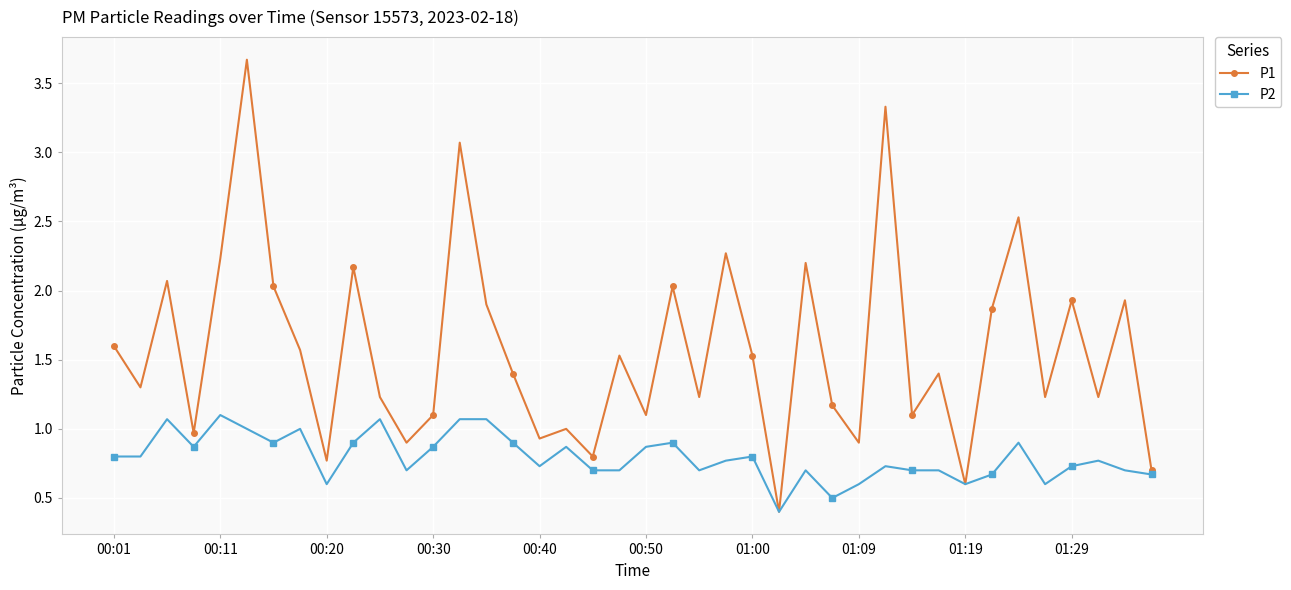

True or false: P2 has more than 1 interior local peaks.

True